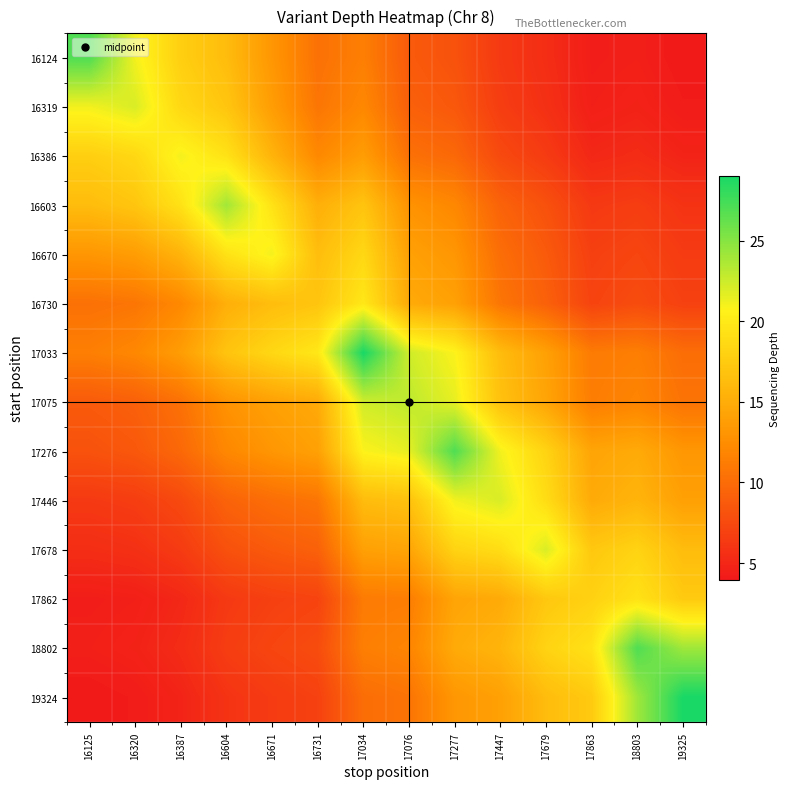

Reading left to right, transcribe all the data shown in this chart.

16124: 16125=27.0	16320=21.1	16387=17.8	16604=16.3	16671=13.2	16731=10.4	17034=11.4	17076=8.7	17277=8.1	17447=6.4	17679=5.5	17863=4.3	18803=4.5	19325=4.0
16319: 16125=21.1	16320=22.0	16387=18.5	16604=17.0	16671=13.7	16731=10.7	17034=12.0	17076=9.1	17277=8.6	17447=6.6	17679=5.7	17863=4.5	18803=4.7	19325=4.2
16386: 16125=17.8	16320=18.5	16387=21.0	16604=19.4	16671=15.6	16731=12.1	17034=13.7	17076=10.4	17277=9.8	17447=7.5	17679=6.5	17863=5.1	18803=5.4	19325=4.8
16603: 16125=16.3	16320=17.0	16387=19.4	16604=24.0	16671=19.4	16731=15.2	17034=16.9	17076=12.9	17277=12.0	17447=9.4	17679=8.0	17863=6.3	18803=6.6	19325=5.9
16670: 16125=13.2	16320=13.7	16387=15.6	16604=19.4	16671=21.0	16731=16.4	17034=18.5	17076=14.0	17277=13.2	17447=10.2	17679=8.7	17863=6.8	18803=7.2	19325=6.5
16730: 16125=10.4	16320=10.7	16387=12.1	16604=15.2	16671=16.4	16731=17.0	17034=19.8	17076=14.8	17277=14.0	17447=10.7	17679=9.2	17863=7.1	18803=7.7	19325=6.9
17033: 16125=11.4	16320=12.0	16387=13.7	16604=16.9	16671=18.5	16731=19.8	17034=29.0	17076=22.4	17277=20.7	17447=16.3	17679=14.0	17863=11.1	18803=11.4	19325=10.1
17075: 16125=8.7	16320=9.1	16387=10.4	16604=12.9	16671=14.0	16731=14.8	17034=22.4	17076=23.0	17277=21.5	17447=16.7	17679=14.3	17863=11.3	18803=11.8	19325=10.6
17276: 16125=8.1	16320=8.6	16387=9.8	16604=12.0	16671=13.2	16731=14.0	17034=20.7	17076=21.5	17277=27.0	17447=21.1	17679=18.2	17863=14.3	18803=14.8	19325=13.2
17446: 16125=6.4	16320=6.6	16387=7.5	16604=9.4	16671=10.2	16731=10.7	17034=16.3	17076=16.7	17277=21.1	17447=22.0	17679=18.9	17863=14.8	18803=15.6	19325=14.0
17678: 16125=5.5	16320=5.7	16387=6.5	16604=8.0	16671=8.7	16731=9.2	17034=14.0	17076=14.3	17277=18.2	17447=18.9	17679=22.0	17863=17.2	18803=18.2	19325=16.3
17862: 16125=4.3	16320=4.5	16387=5.1	16604=6.3	16671=6.8	16731=7.1	17034=11.1	17076=11.3	17277=14.3	17447=14.8	17679=17.2	17863=18.0	18803=19.4	19325=17.4
18802: 16125=4.5	16320=4.7	16387=5.4	16604=6.6	16671=7.2	16731=7.7	17034=11.4	17076=11.8	17277=14.8	17447=15.6	17679=18.2	17863=19.4	18803=27.0	19325=24.1
19324: 16125=4.0	16320=4.2	16387=4.8	16604=5.9	16671=6.5	16731=6.9	17034=10.1	17076=10.6	17277=13.2	17447=14.0	17679=16.3	17863=17.4	18803=24.1	19325=29.0